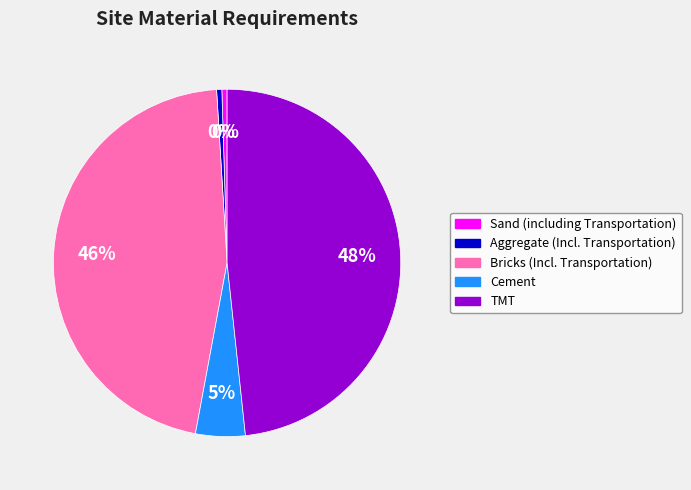

Is there a majority slice in this chart?

No